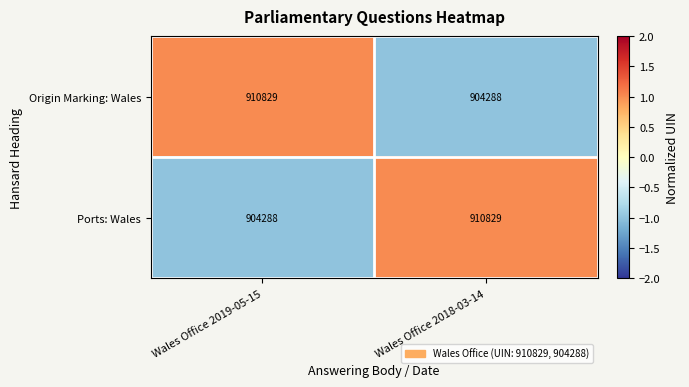

List the labels in order of Ports: Wales value, smallest first.

Wales Office 2019-05-15, Wales Office 2018-03-14